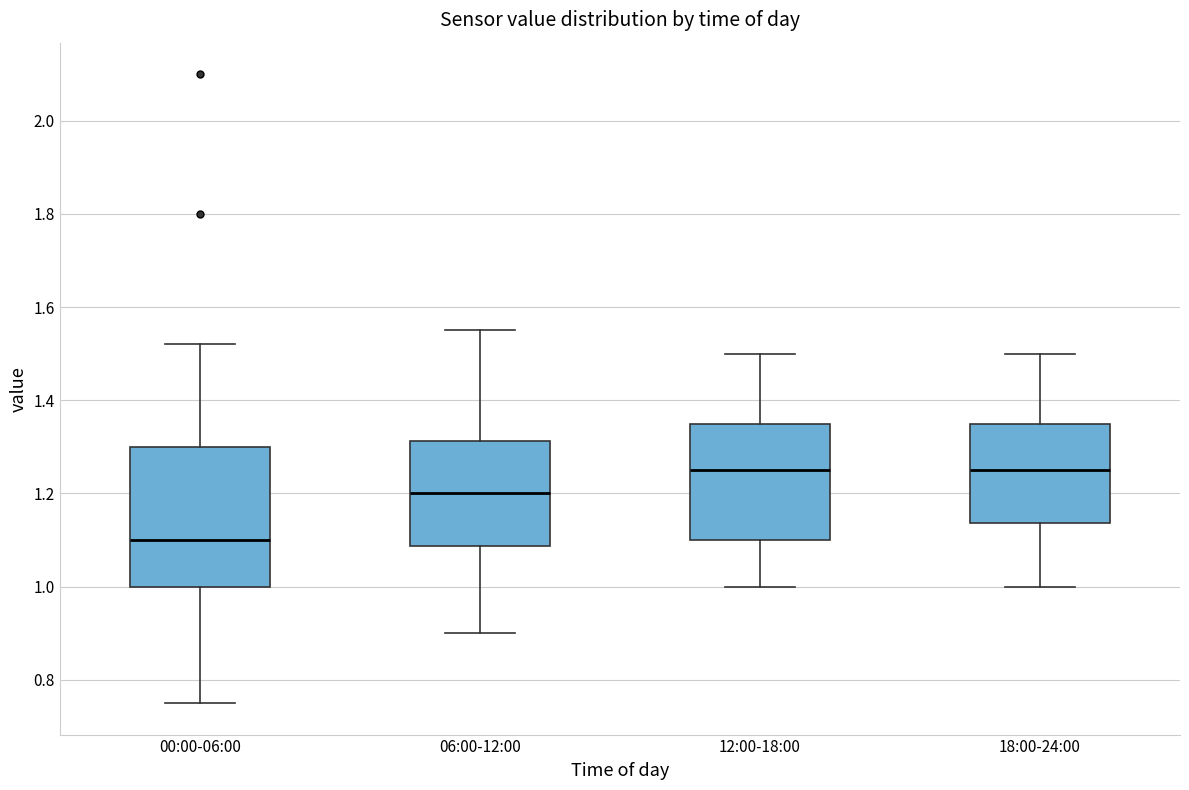

Where is the upper edge of the box for 18:00-24:00 on the y-axis? The values are not printed on the chart, so give them approximately, as read against the axis.

1.36